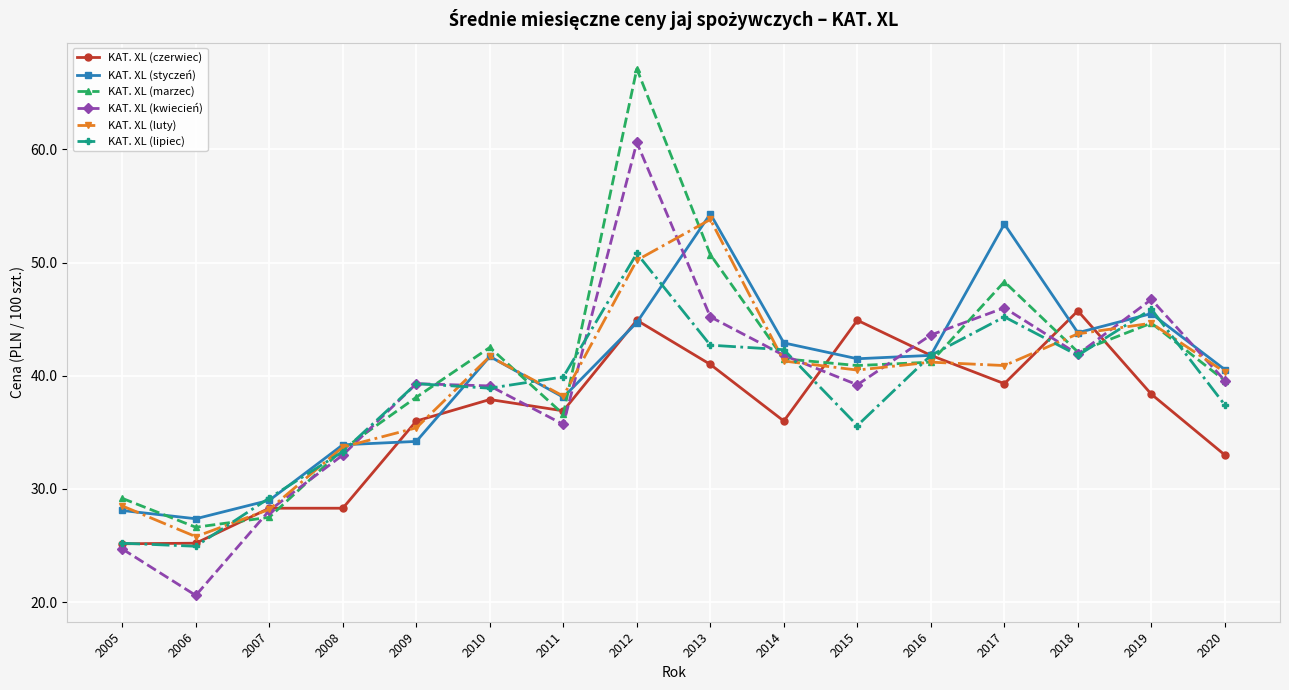

Does the chart have visible grid lines?

Yes